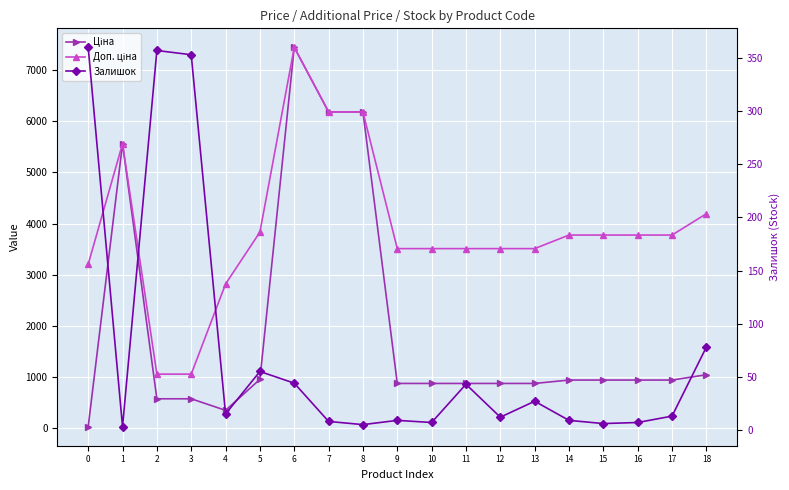

How many data points does each series have?

19